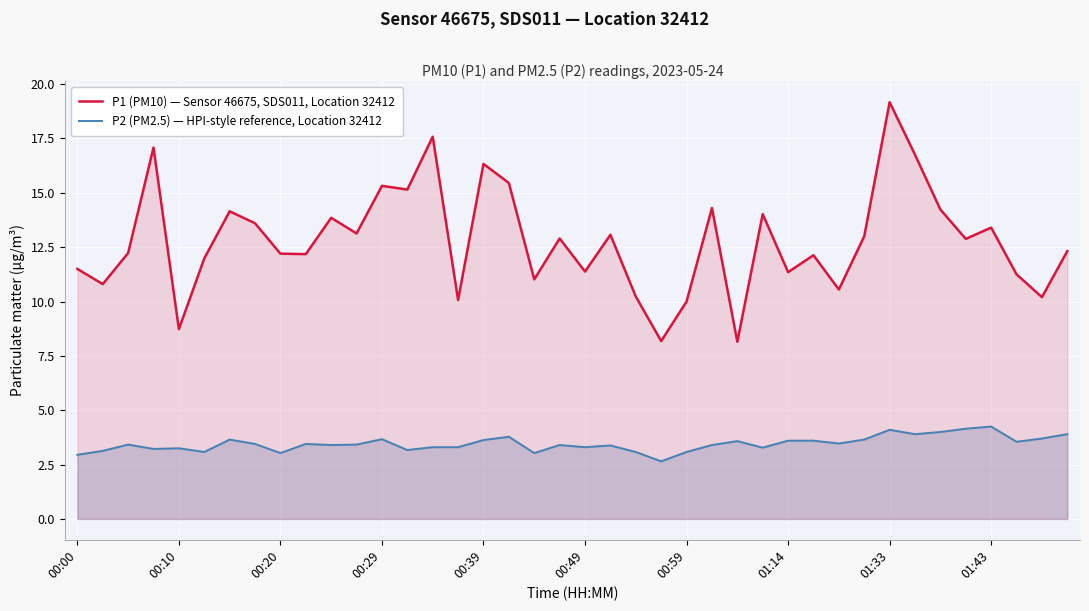

Rank the series by their average value, from highest to lowest.

P1 (PM10) — Sensor 46675, SDS011, Location 32412, P2 (PM2.5) — HPI-style reference, Location 32412